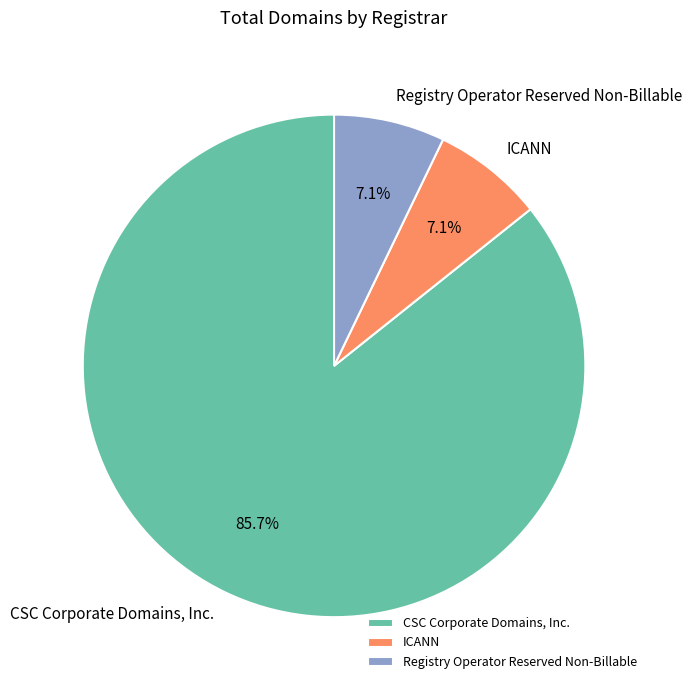

Which category has the biggest portion of the pie?

CSC Corporate Domains, Inc.